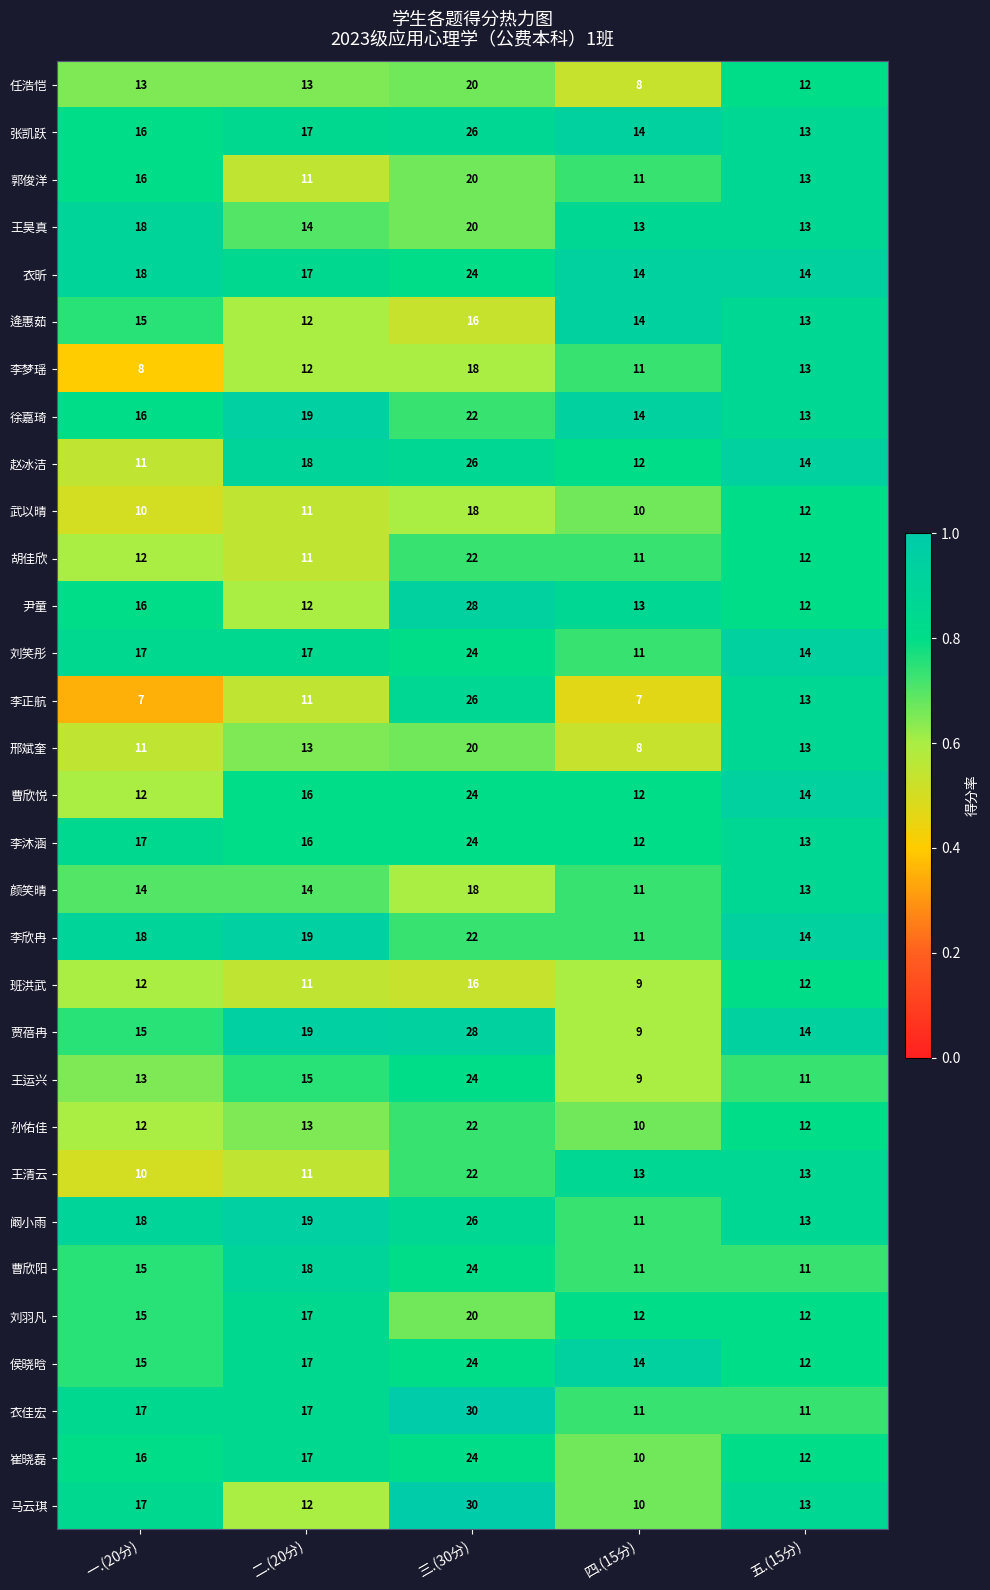

Which series has the largest range (max minus min)?

马云琪